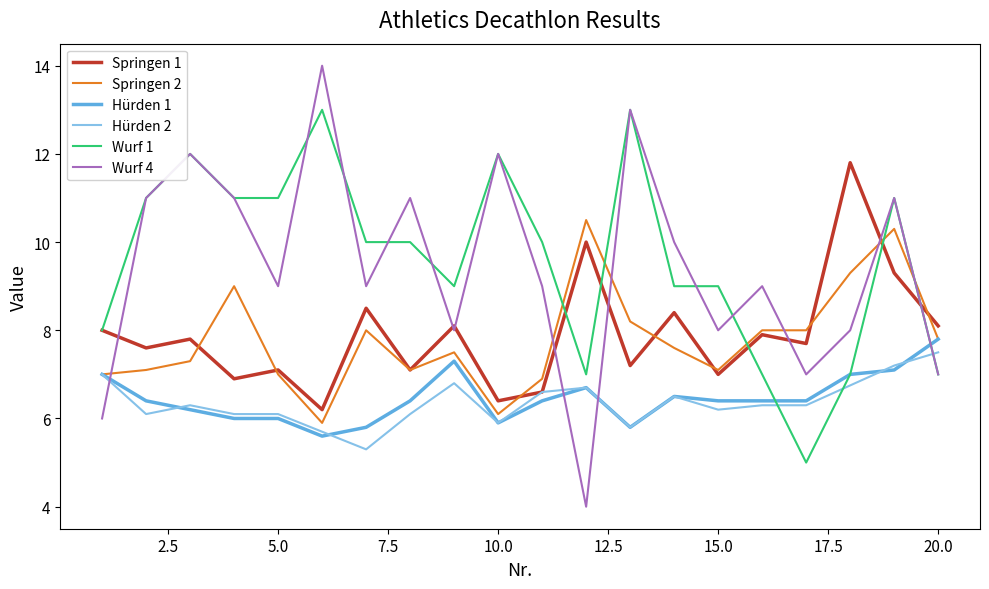

Is it true that Wurf 1 equals 5.9 at 15.0?

False